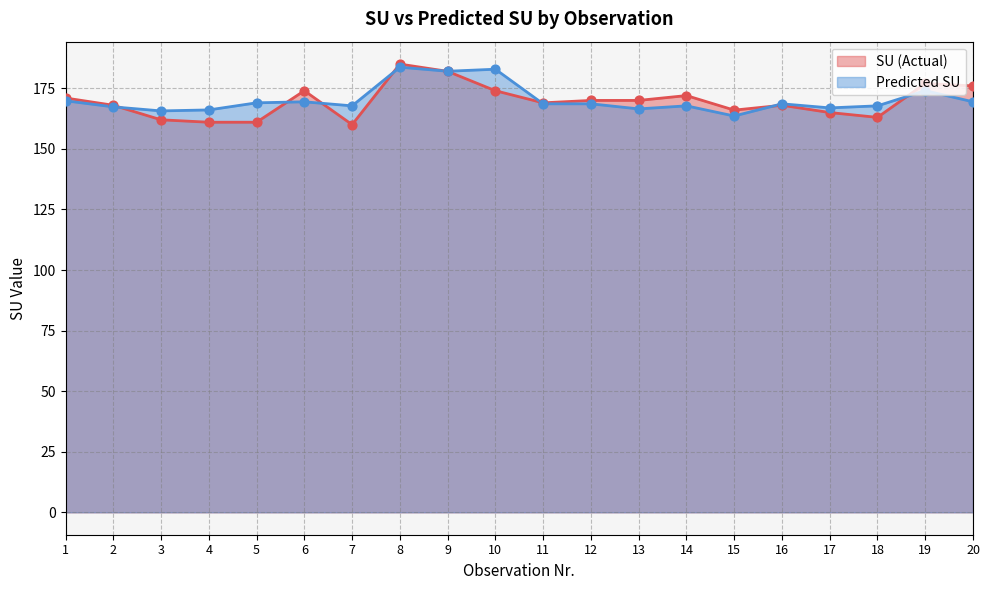

At which category is the sum across all series the highest?

8